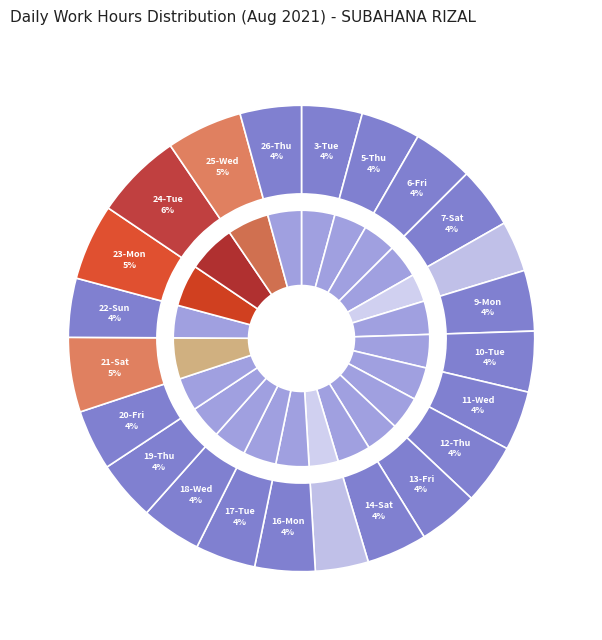

To the nearest percent, what portion does 17-Tue represent?

4%